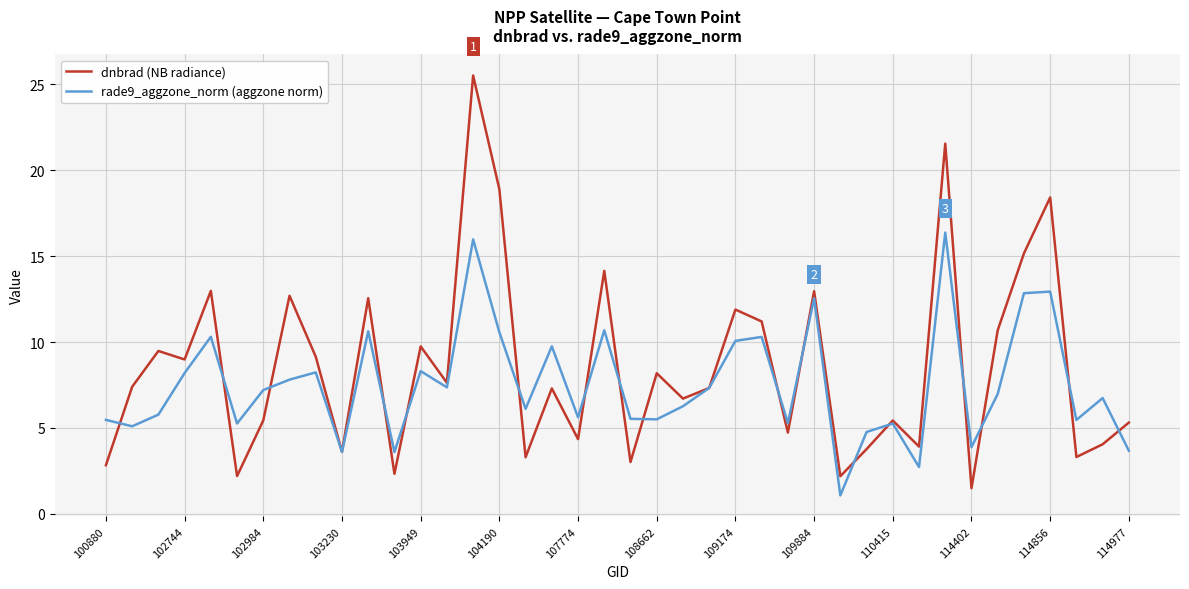

How many series are shown in this chart?

2